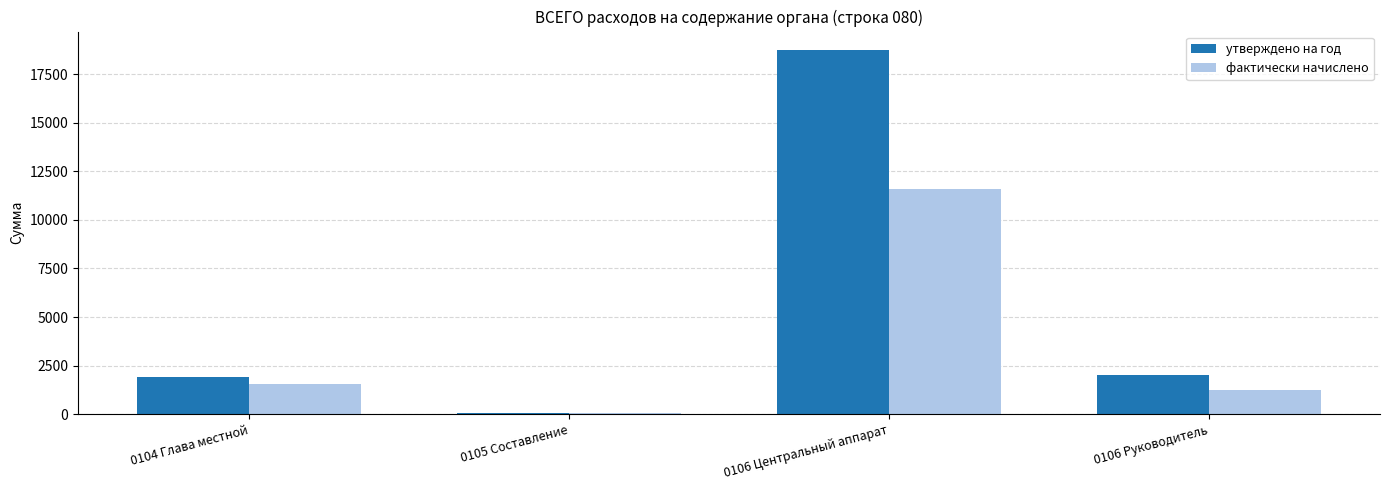

Which series changed the most between 0105 Составление and 0106 Центральный аппарат?

утверждено на год